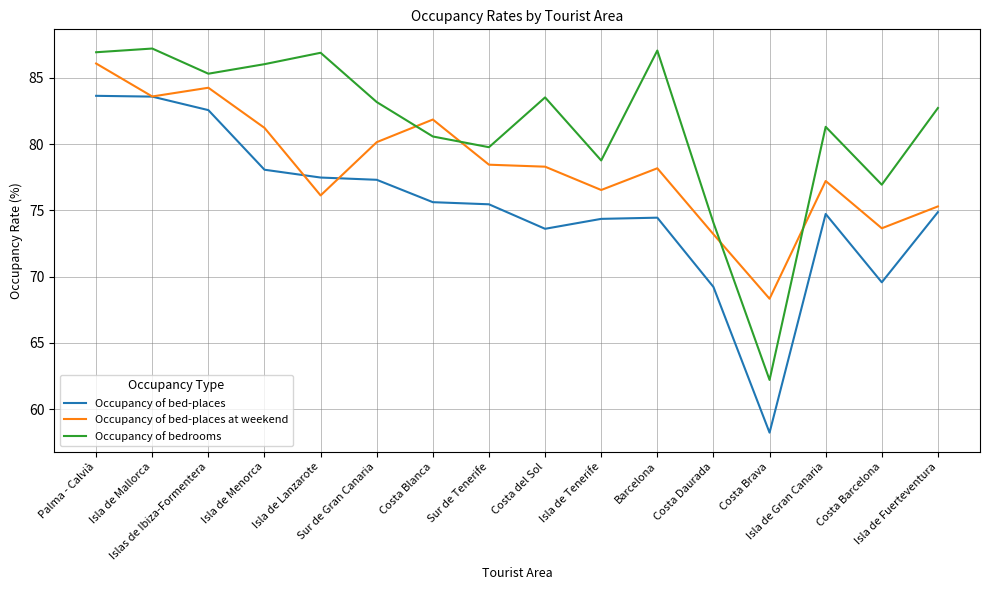

At which label is Occupancy of bed-places closest to 70?

Costa Barcelona